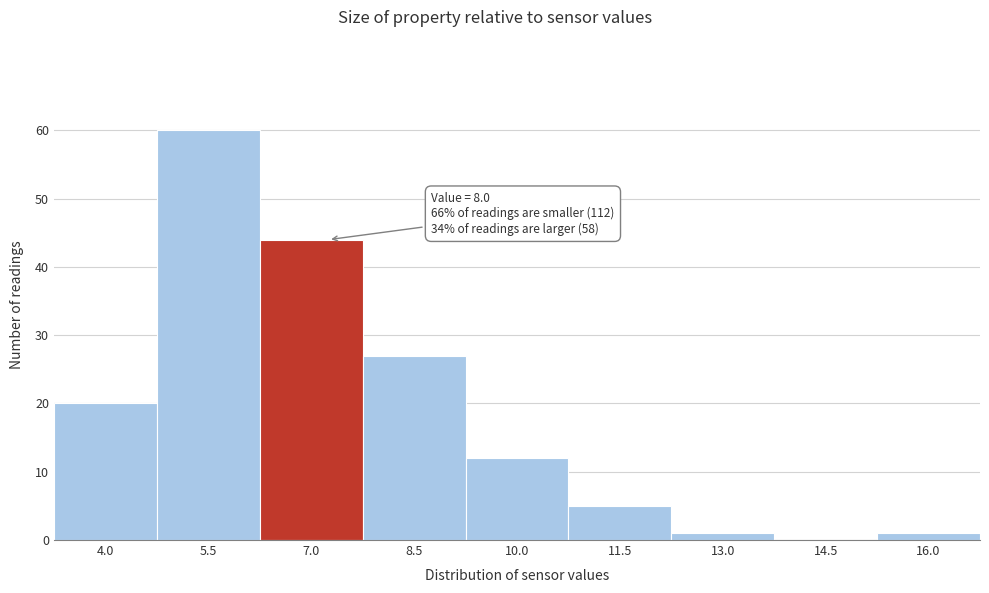

Reading left to right, what are all the values shown in this chart?

4.0=20	5.5=60	7.0=44	8.5=27	10.0=12	11.5=5	13.0=1	14.5=0	16.0=1